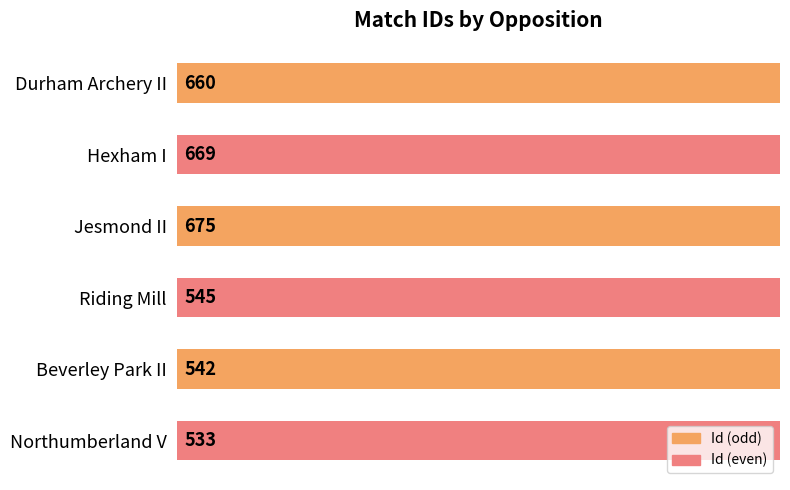

What is the minimum value shown in the chart?

533